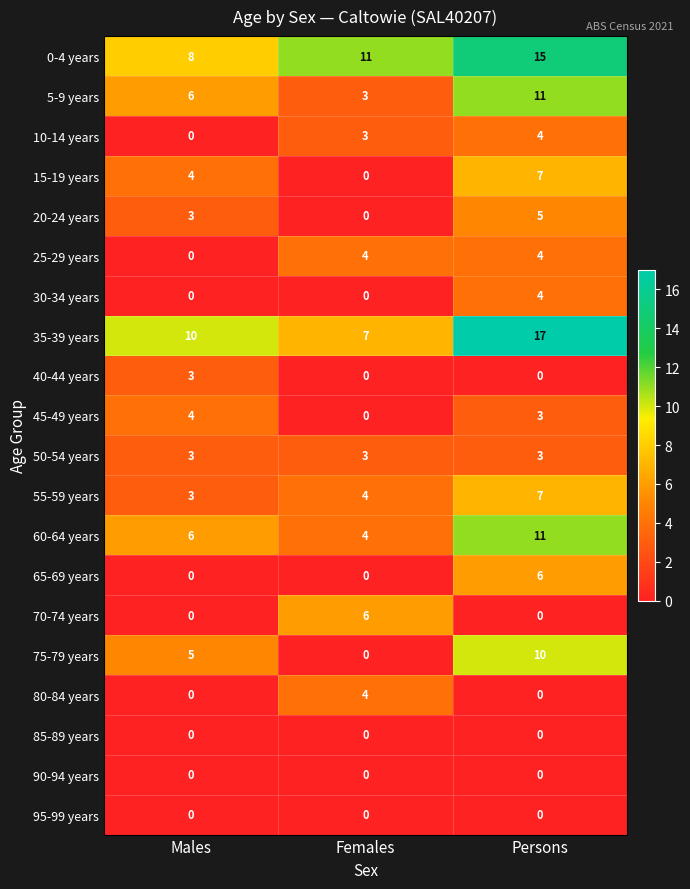

At which label is 25-29 years closest to 2?

Males